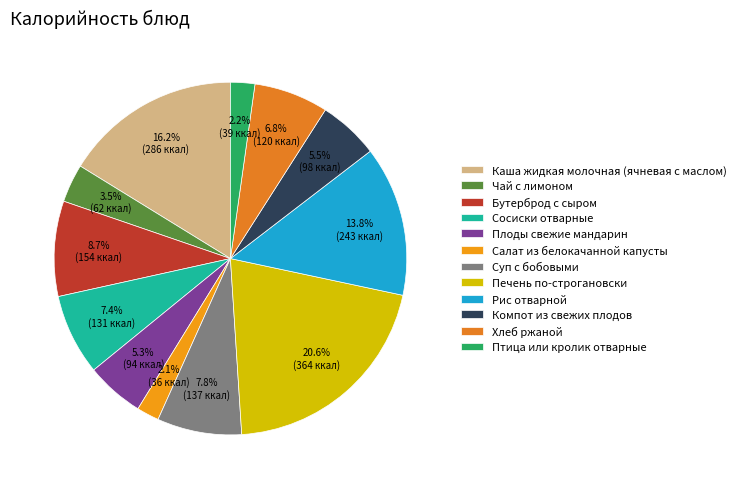

Rank the categories by value from highest to lowest.

Печень по-строгановски, Каша жидкая молочная (ячневая с маслом), Рис отварной, Бутерброд с сыром, Суп с бобовыми, Сосиски отварные, Хлеб ржаной, Компот из свежих плодов, Плоды свежие мандарин, Чай с лимоном, Птица или кролик отварные, Салат из белокачанной капусты